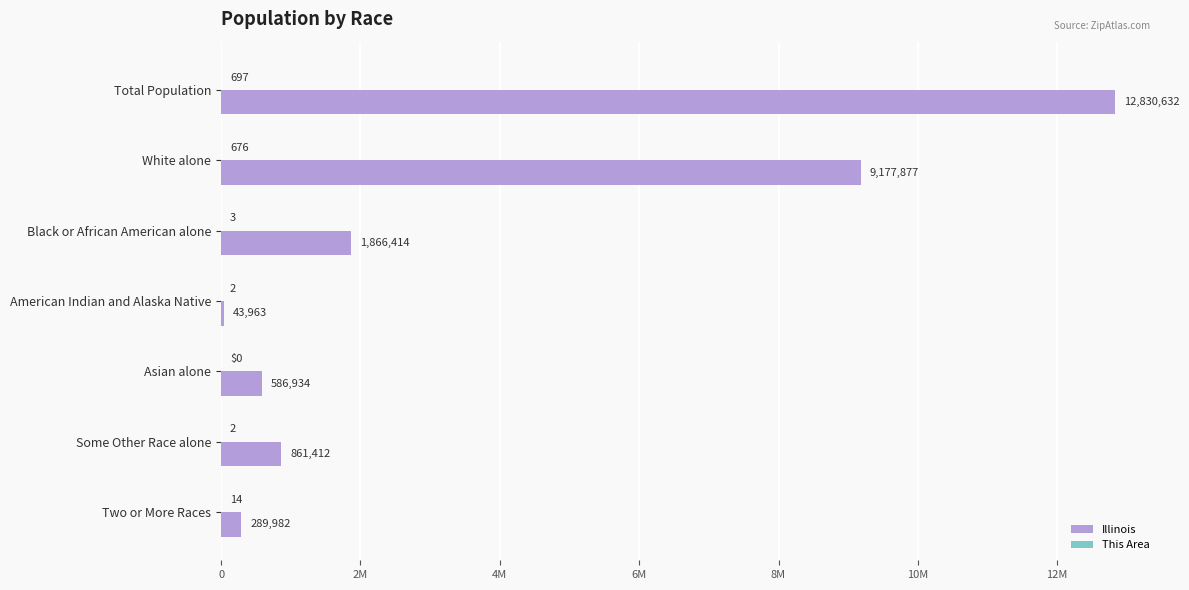

What is the value of the This Area bar at the 6th from the left?

2